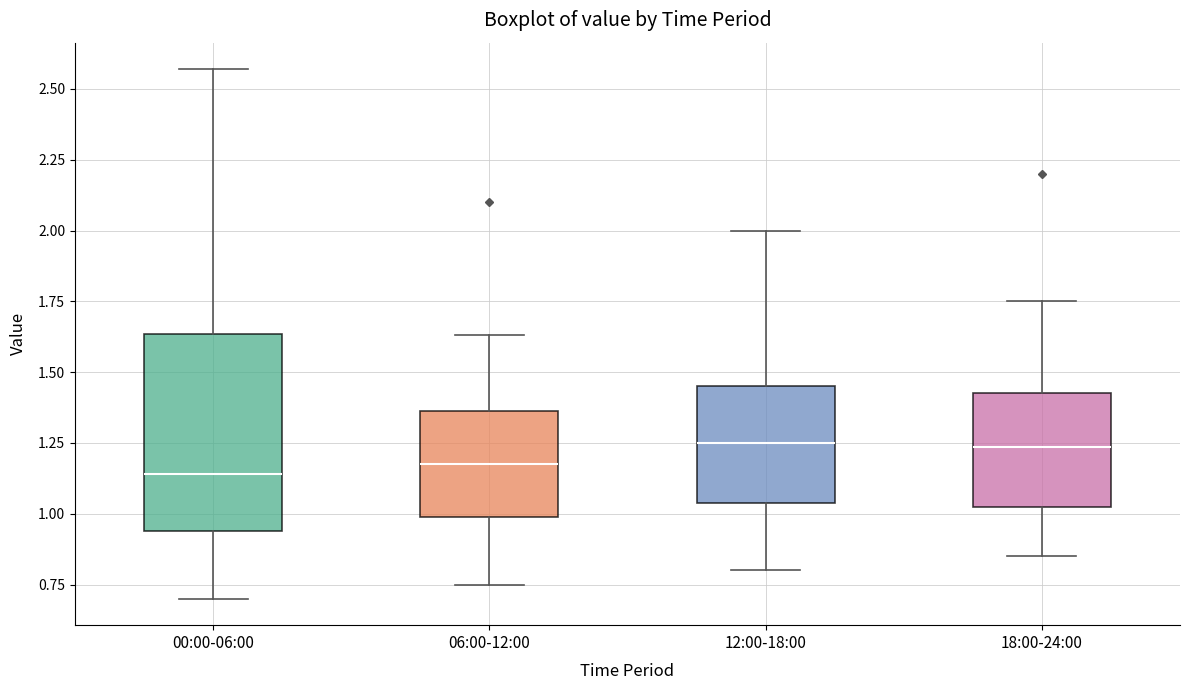

Comparing the boxes themselves (not the whiskers), which one is the tallest?

00:00-06:00